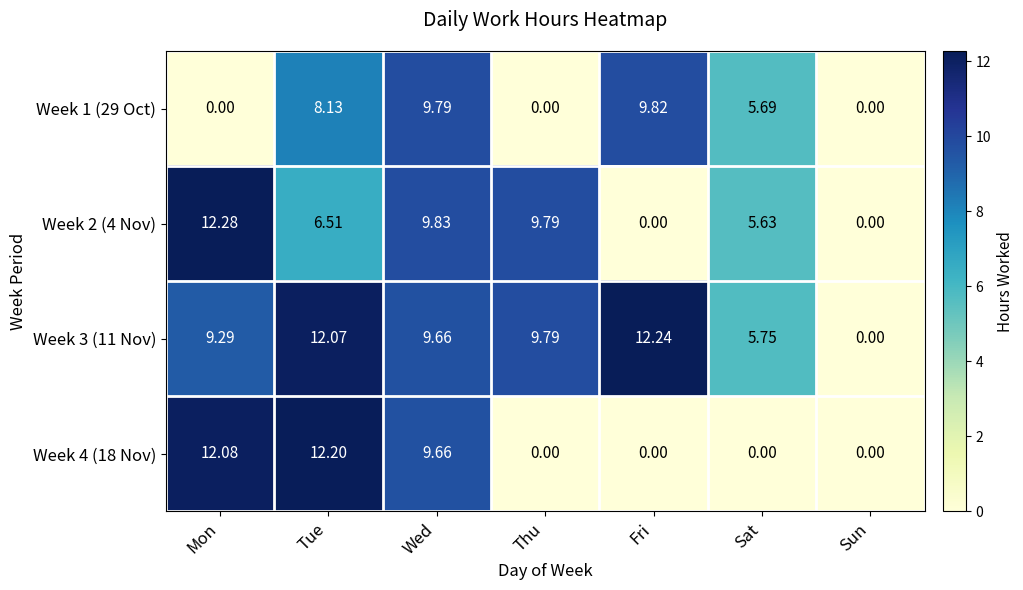

Where does the Week 2 (4 Nov) series first go above 6?

Mon